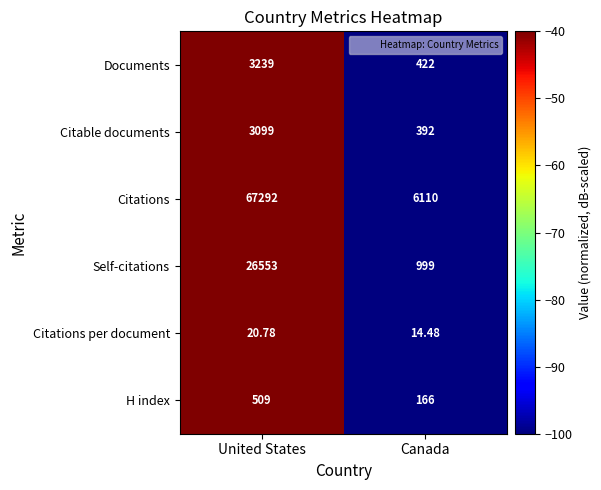

Which series changed the most between United States and Canada?

Citations